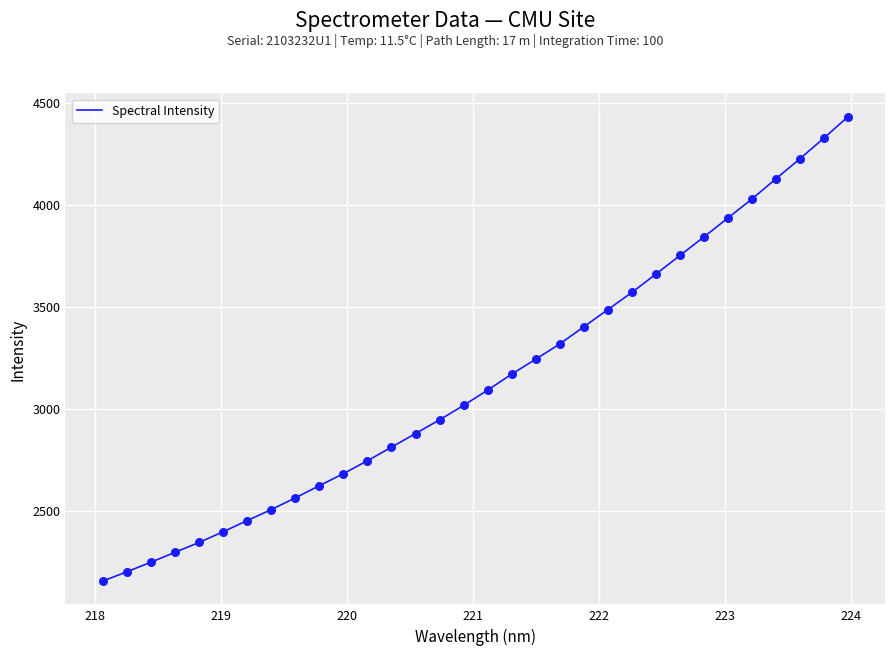

What is the difference between the maximum and minimum values?

2277.2